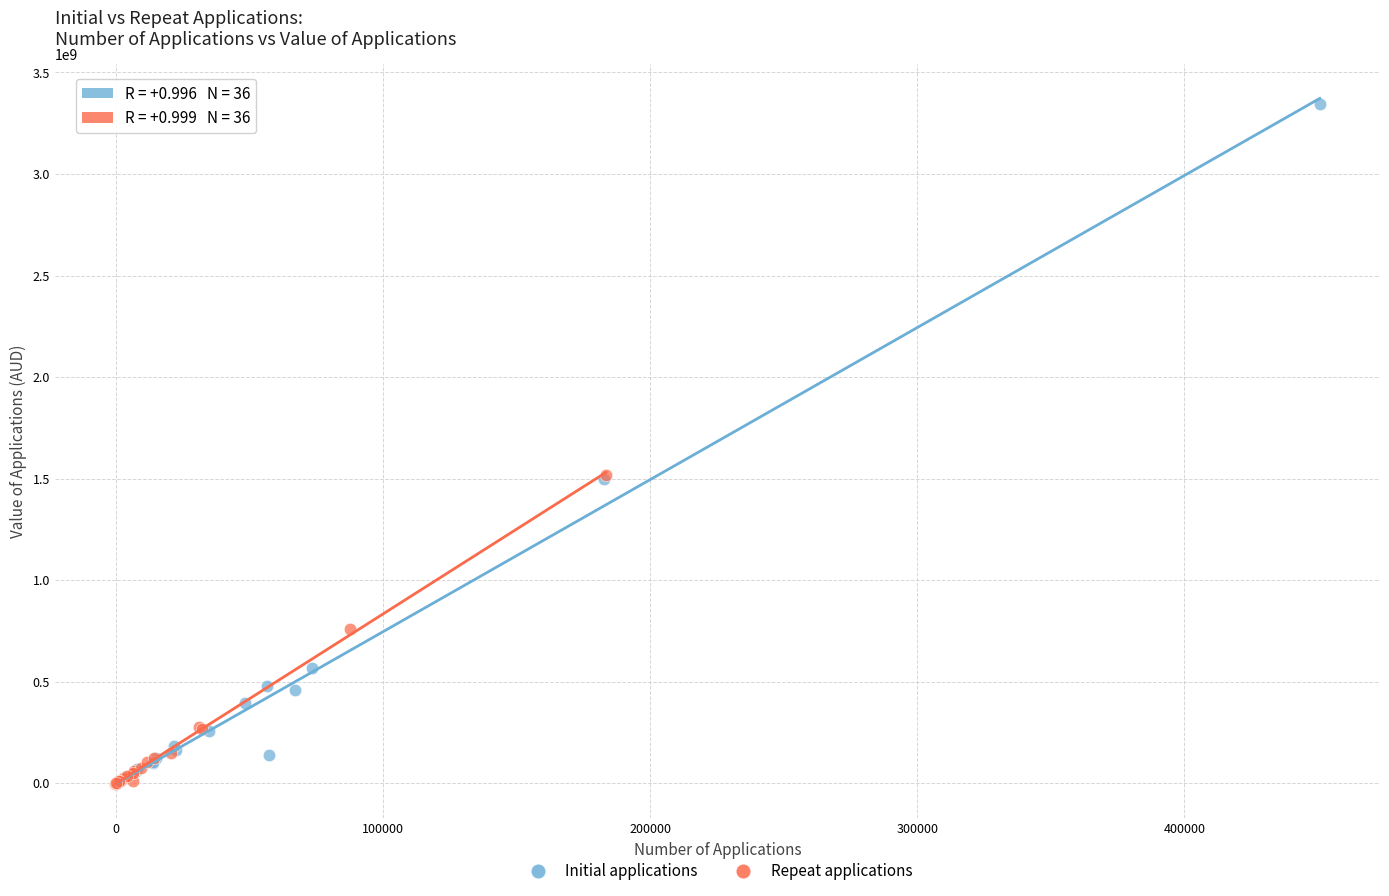

Which series reaches the maximum Y coordinate?

Initial applications